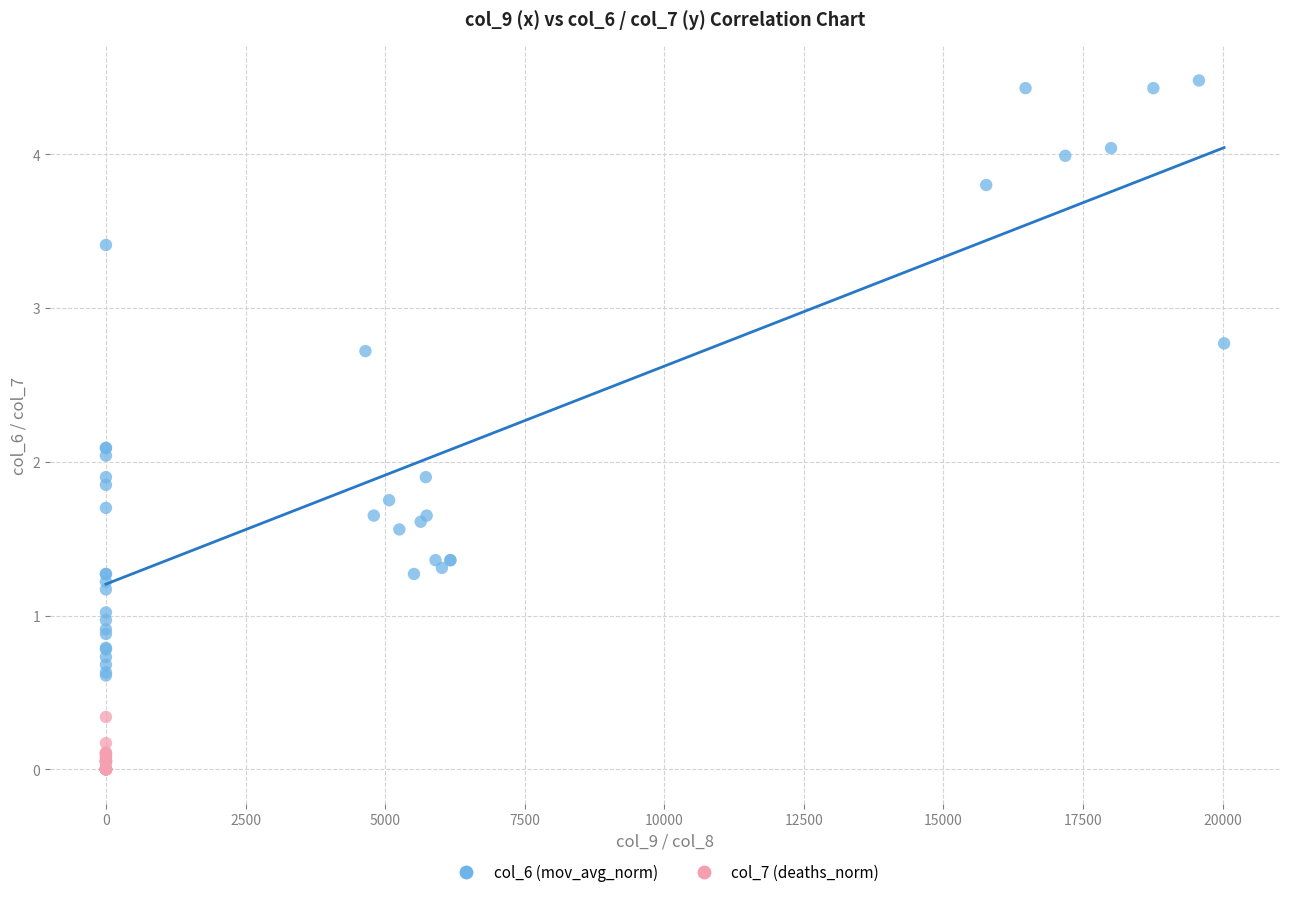

What are all the series names shown in the legend?

col_6 (mov_avg_norm), col_7 (deaths_norm)